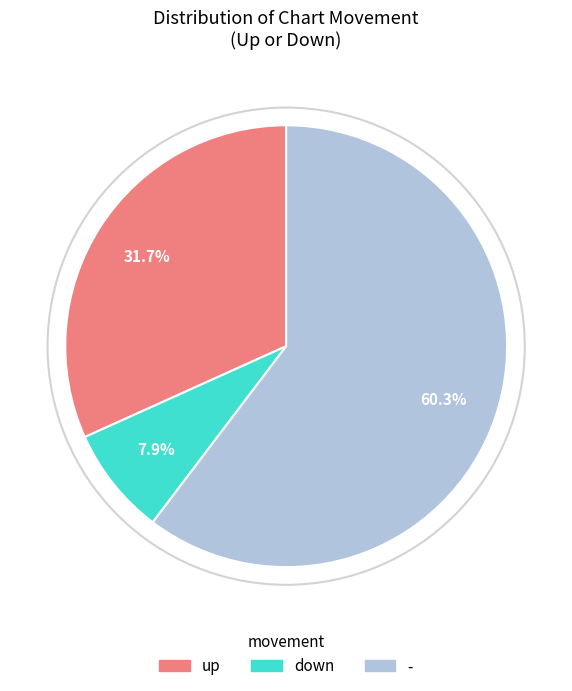

Count the number of slices in the pie.

3